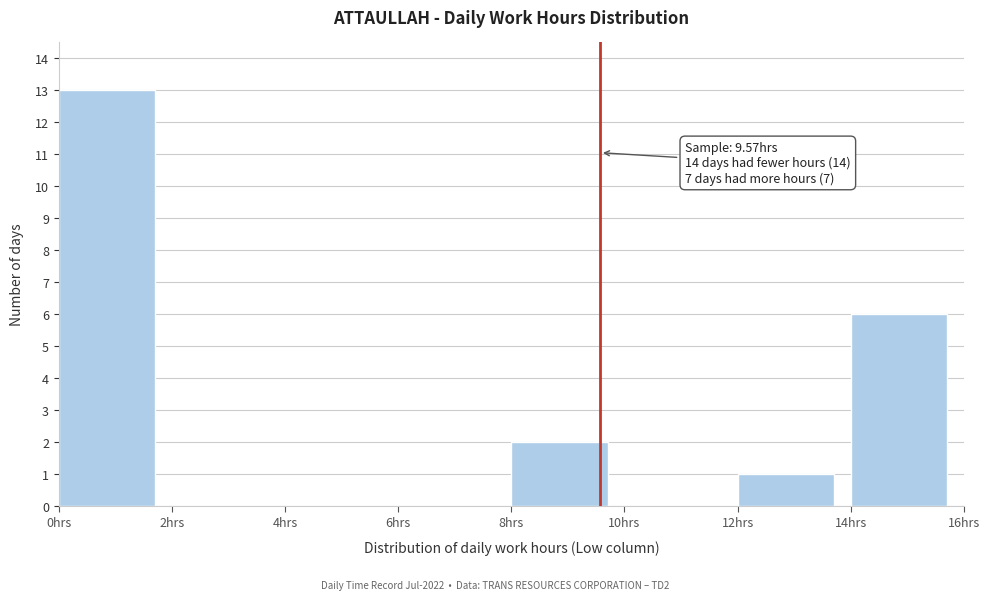

Over which range of the x-axis is the bar tallest?

0 to 2